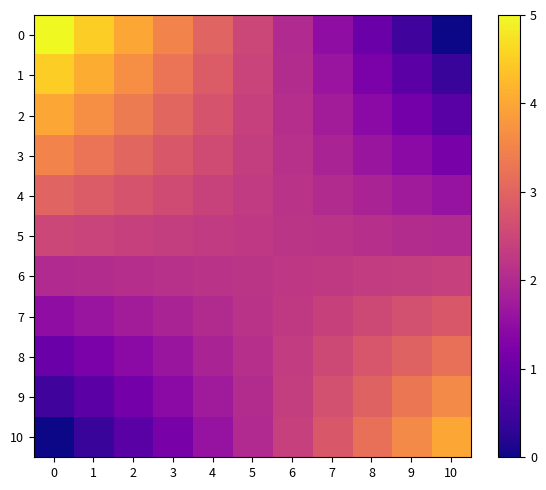

What is the total value across all series at 1?

26.9